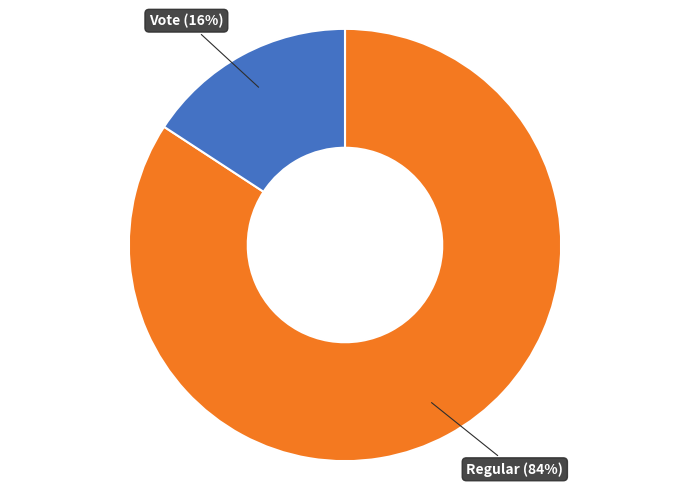

Rank the categories by value from lowest to highest.

Vote (16%), Regular (84%)